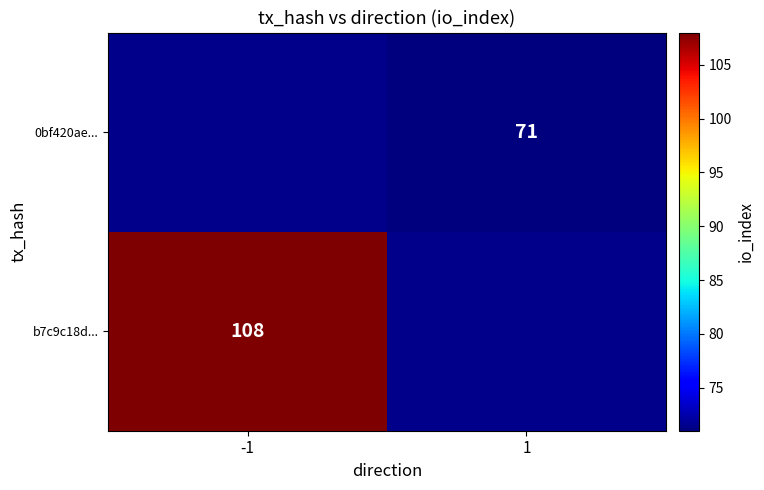

At which category does the chart reach its minimum across all series?

1